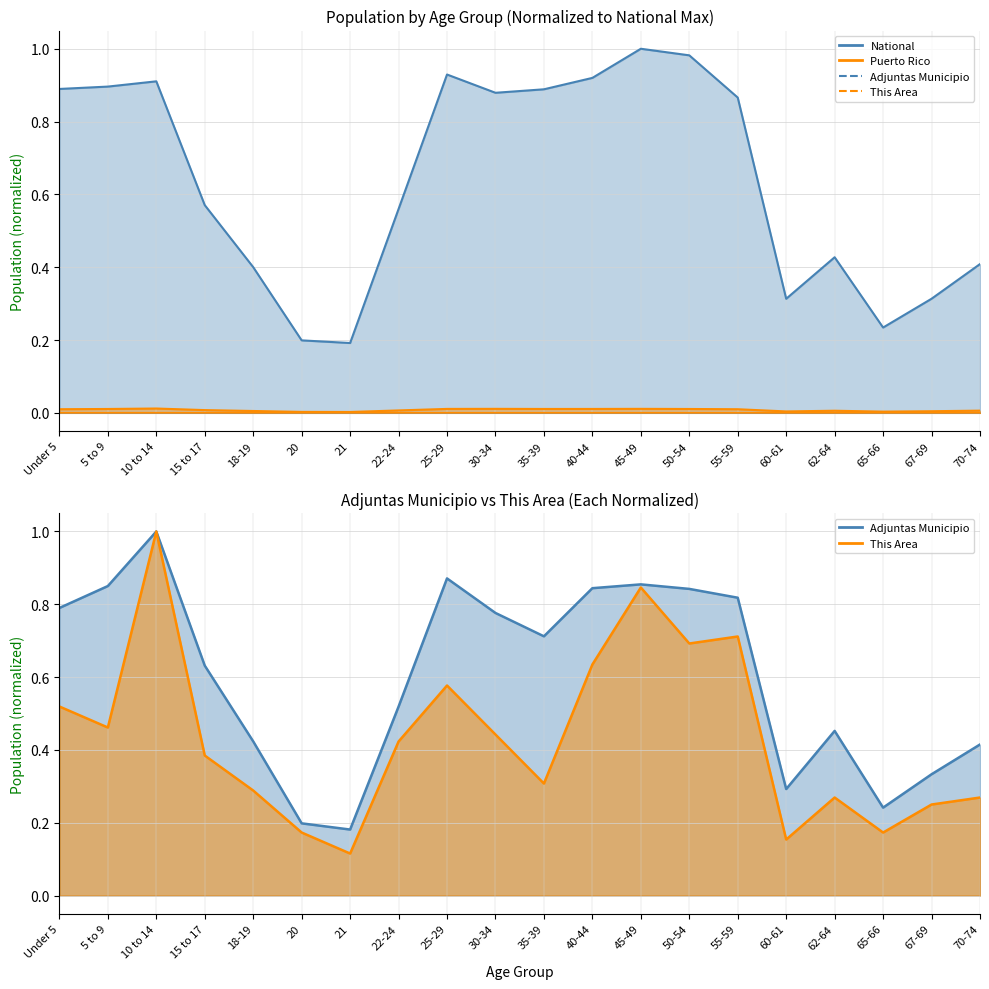

Which series has the largest total across all categories?

National